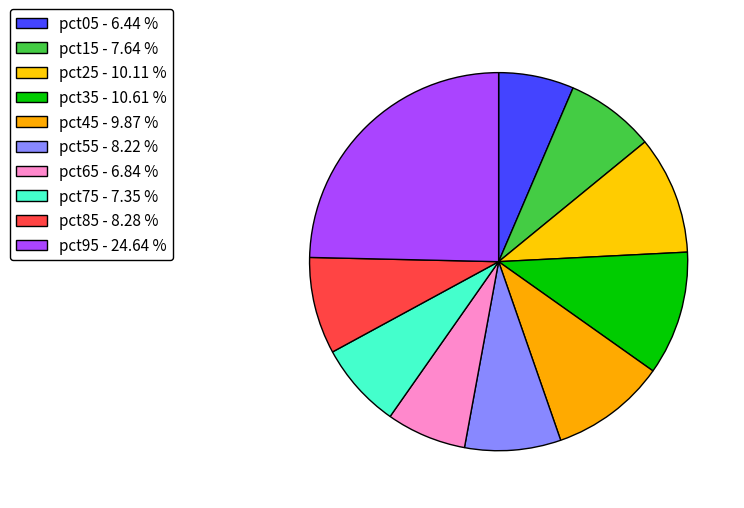

Do pct25 and pct75 together represent more than half of the pie?

No